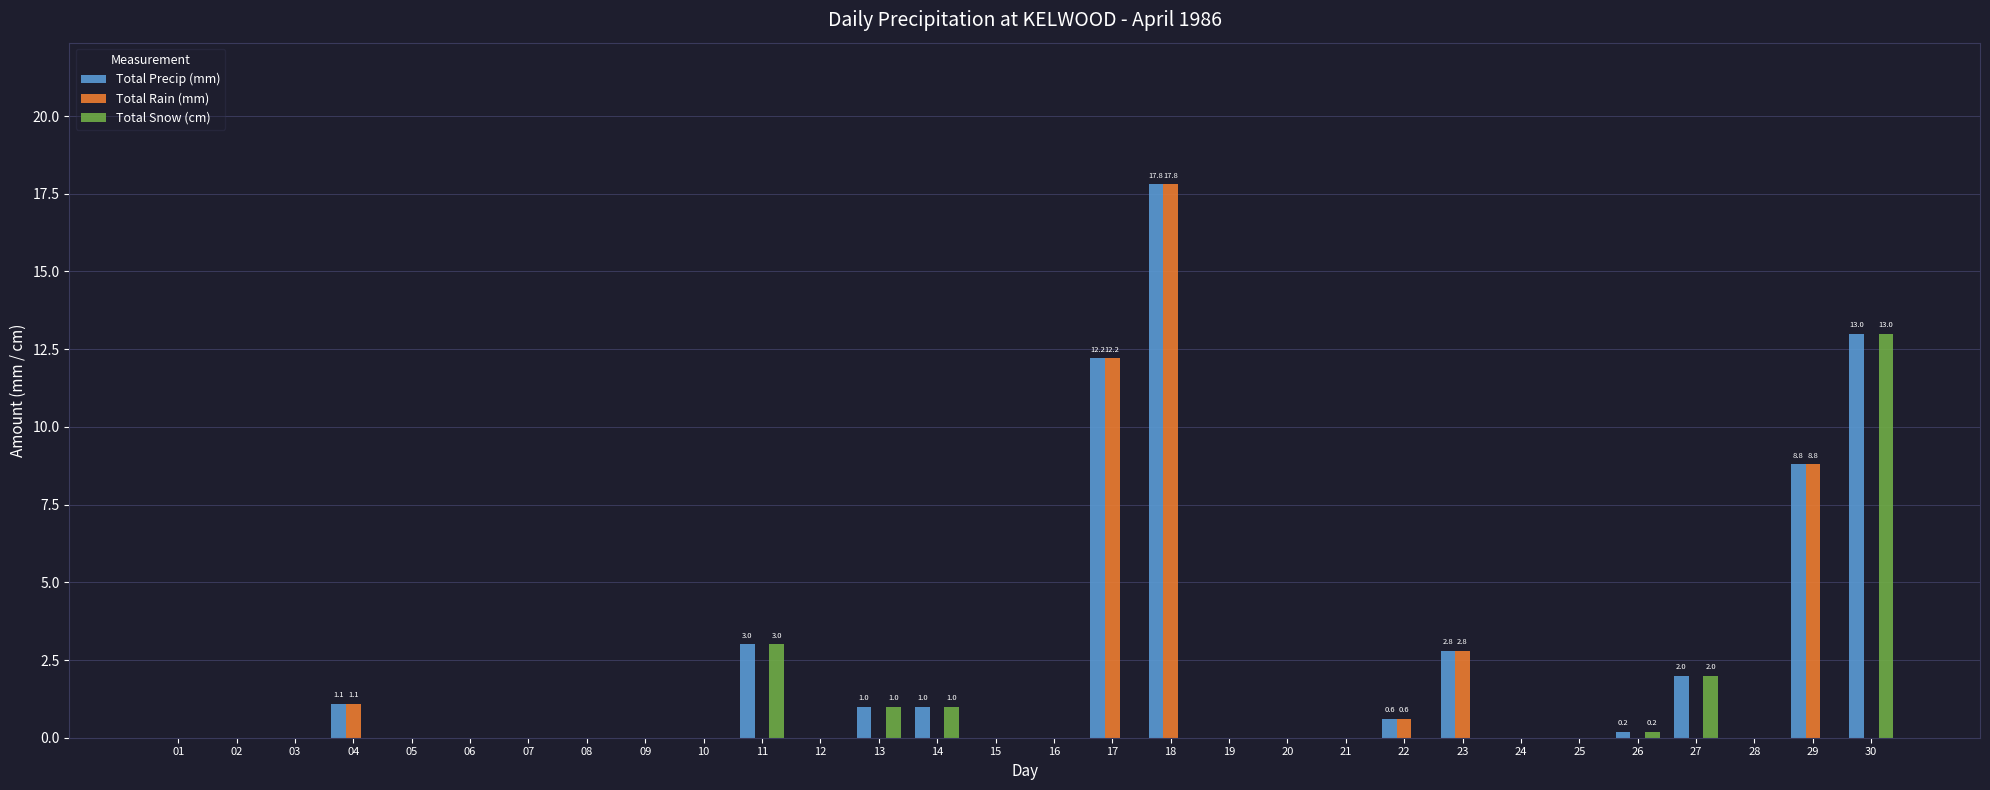

What value does the Total Precip (mm) series have at 14?

1.0